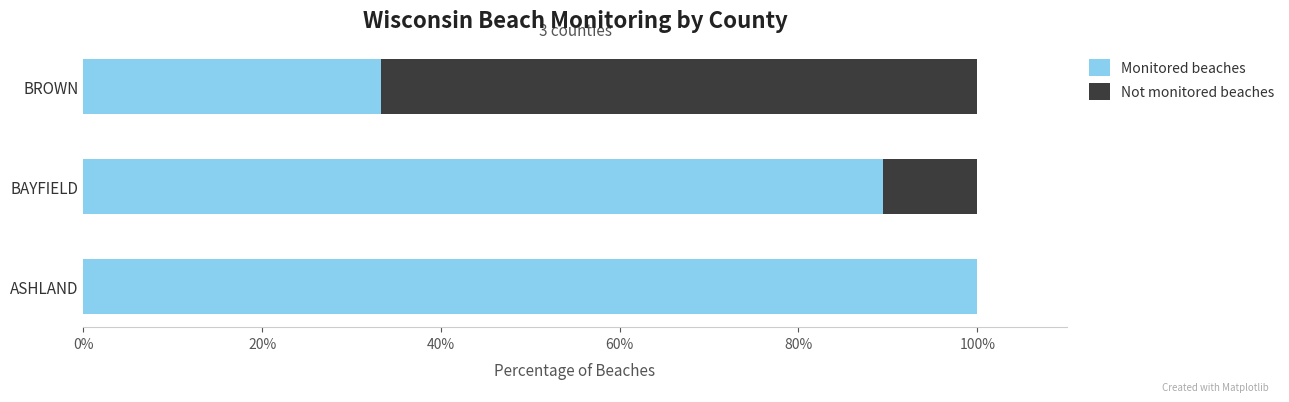

What is the approximate value of Monitored beaches at BAYFIELD?

89.5